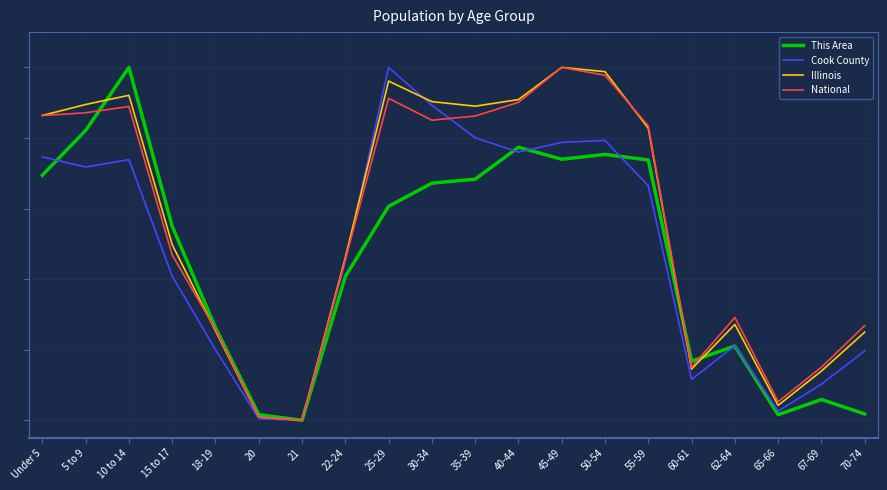

Reading right to left, transcribe all the data shown in this chart.

This Area: 70-74=0.0	67-69=0.1	65-66=0.0	62-64=0.2	60-61=0.2	55-59=0.7	50-54=0.8	45-49=0.7	40-44=0.8	35-39=0.7	30-34=0.7	25-29=0.6	22-24=0.4	21=0.0	20=0.0	18-19=0.3	15 to 17=0.5	10 to 14=1.0	5 to 9=0.8	Under 5=0.7
Cook County: 70-74=0.2	67-69=0.1	65-66=0.0	62-64=0.2	60-61=0.1	55-59=0.7	50-54=0.8	45-49=0.8	40-44=0.8	35-39=0.8	30-34=0.9	25-29=1.0	22-24=0.5	21=0.0	20=0.0	18-19=0.2	15 to 17=0.4	10 to 14=0.7	5 to 9=0.7	Under 5=0.7
Illinois: 70-74=0.2	67-69=0.1	65-66=0.0	62-64=0.3	60-61=0.1	55-59=0.8	50-54=1.0	45-49=1.0	40-44=0.9	35-39=0.9	30-34=0.9	25-29=1.0	22-24=0.5	21=0.0	20=0.0	18-19=0.3	15 to 17=0.5	10 to 14=0.9	5 to 9=0.9	Under 5=0.9
National: 70-74=0.3	67-69=0.2	65-66=0.1	62-64=0.3	60-61=0.2	55-59=0.8	50-54=1.0	45-49=1.0	40-44=0.9	35-39=0.9	30-34=0.9	25-29=0.9	22-24=0.5	21=0.0	20=0.0	18-19=0.3	15 to 17=0.5	10 to 14=0.9	5 to 9=0.9	Under 5=0.9